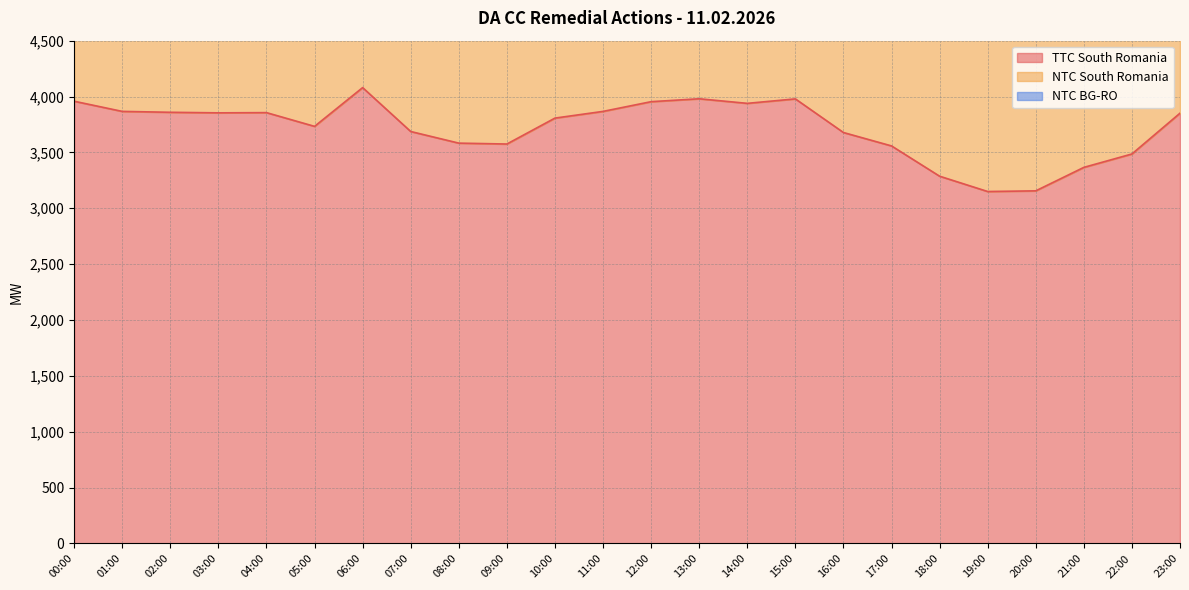

What is the label of the 15th point from the right?

09:00